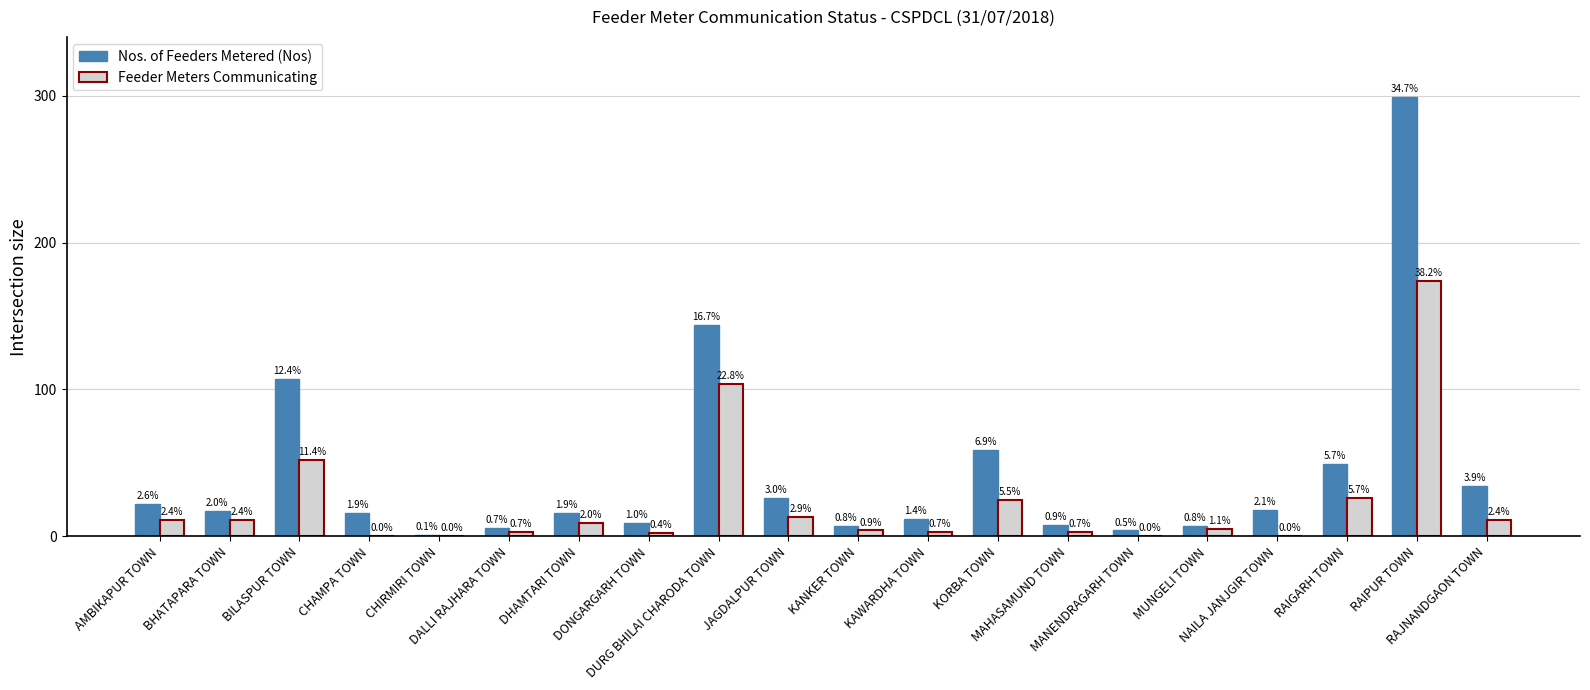

What are all the series names shown in the legend?

Nos. of Feeders Metered (Nos), Feeder Meters Communicating